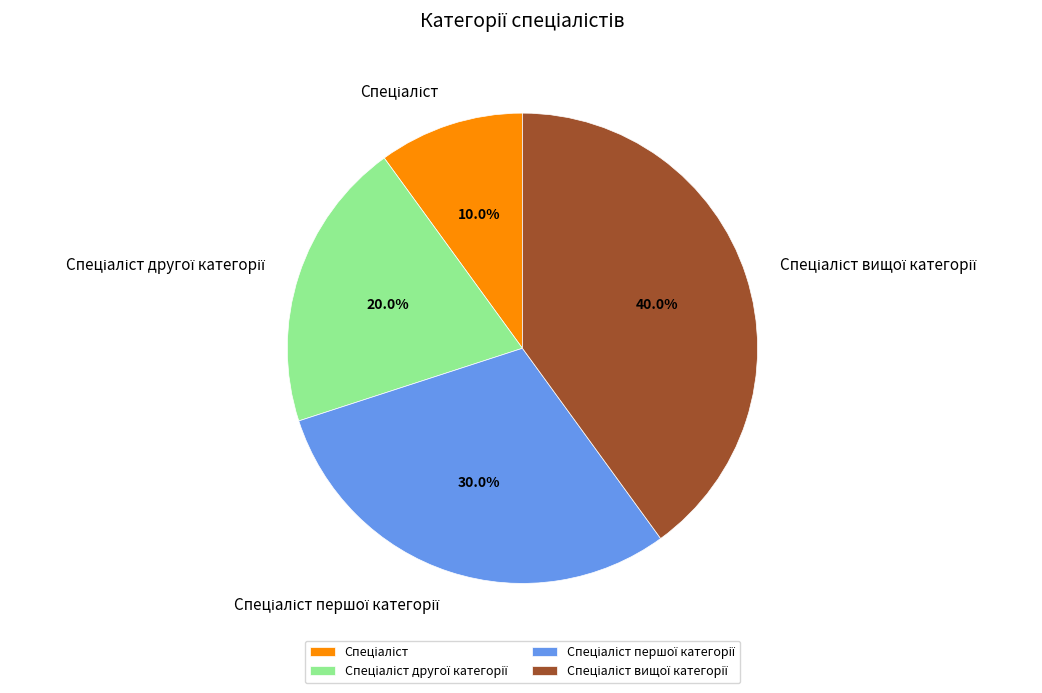

Does any single category account for the majority?

No